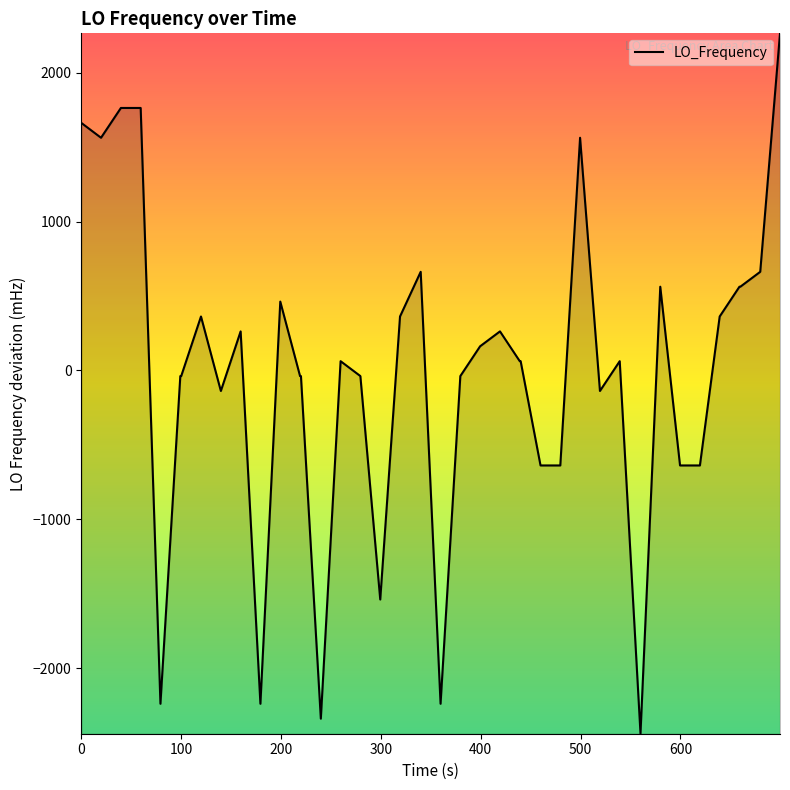

True or false: the data shows -61.9 at 13.

False